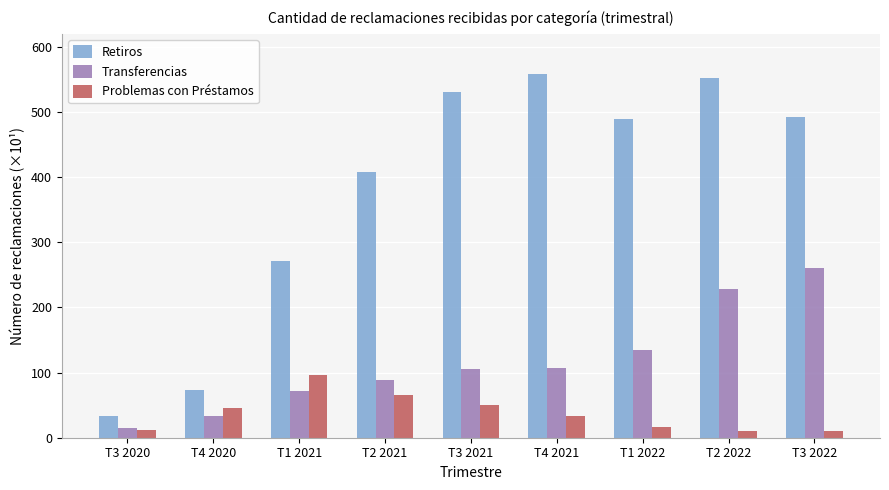

Which series has the largest range (max minus min)?

Retiros